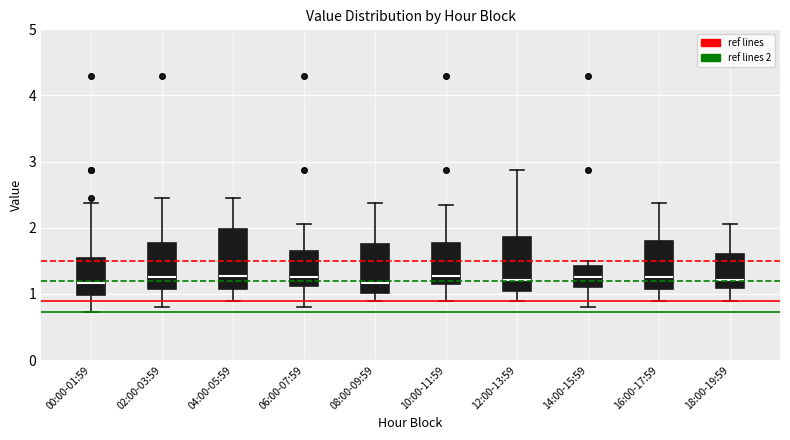

Reading left to right, read every box against the y-axis: the position of its median line, the range the box covers, and the ends of its whiskers. The values are not printed on the chart, so give them approximately, as read against the axis.

00:00-01:59: median 1.2, box 1.0 to 1.6, whiskers 0.7 to 2.4
02:00-03:59: median 1.3, box 1.1 to 1.8, whiskers 0.8 to 2.5
04:00-05:59: median 1.3, box 1.1 to 2.0, whiskers 0.9 to 2.5
06:00-07:59: median 1.3, box 1.1 to 1.7, whiskers 0.8 to 2.1
08:00-09:59: median 1.2, box 1.0 to 1.8, whiskers 0.9 to 2.4
10:00-11:59: median 1.3, box 1.2 to 1.8, whiskers 0.9 to 2.4
12:00-13:59: median 1.2, box 1.0 to 1.9, whiskers 0.9 to 2.9
14:00-15:59: median 1.3, box 1.1 to 1.4, whiskers 0.8 to 1.5
16:00-17:59: median 1.3, box 1.1 to 1.8, whiskers 0.9 to 2.4
18:00-19:59: median 1.2, box 1.1 to 1.6, whiskers 0.9 to 2.1